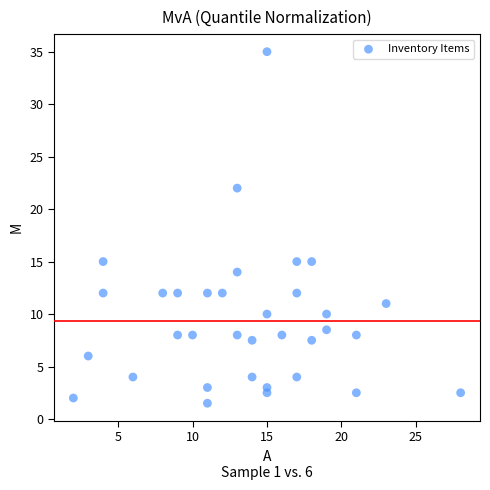

What is the range of Y values (max minus min)?

33.5